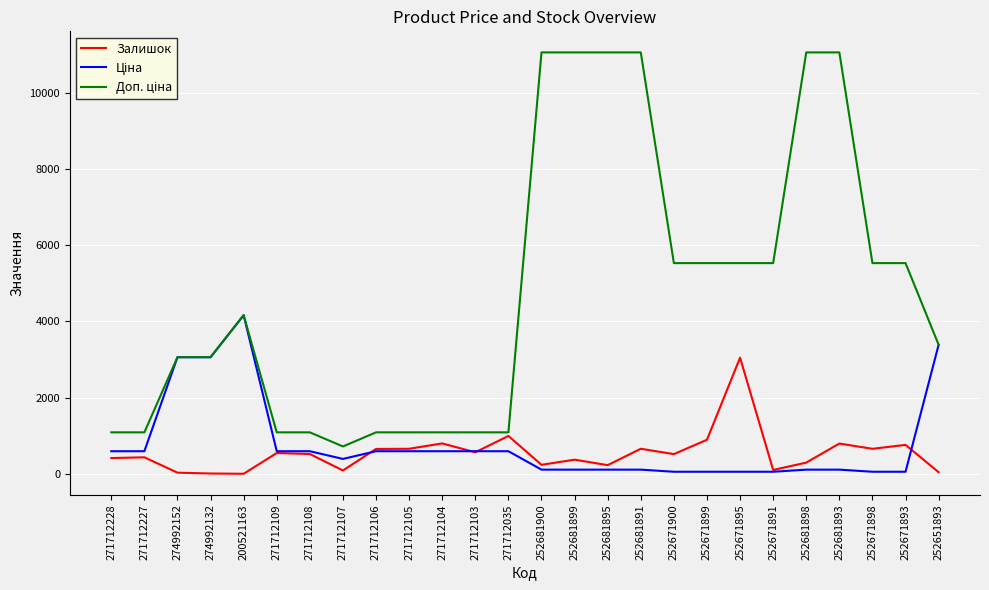

Is it true that Залишок equals 89.0 at 271712107?

True